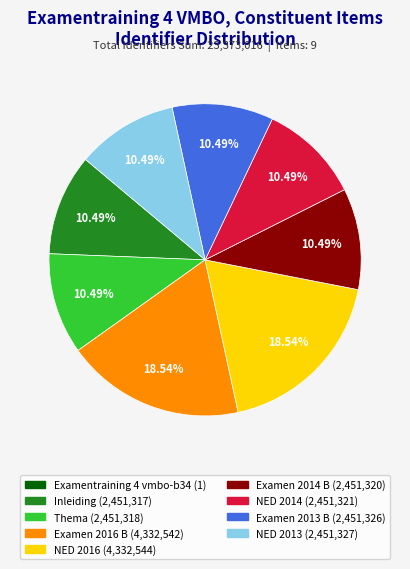

Is there any slice that represents more than half of the pie?

No